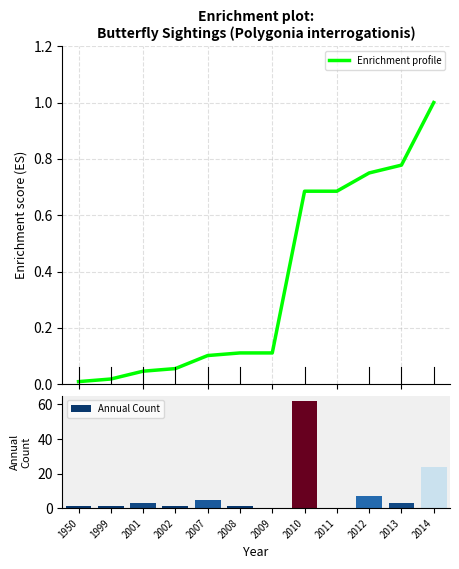

At which label does Annual Count reach its minimum?

2009